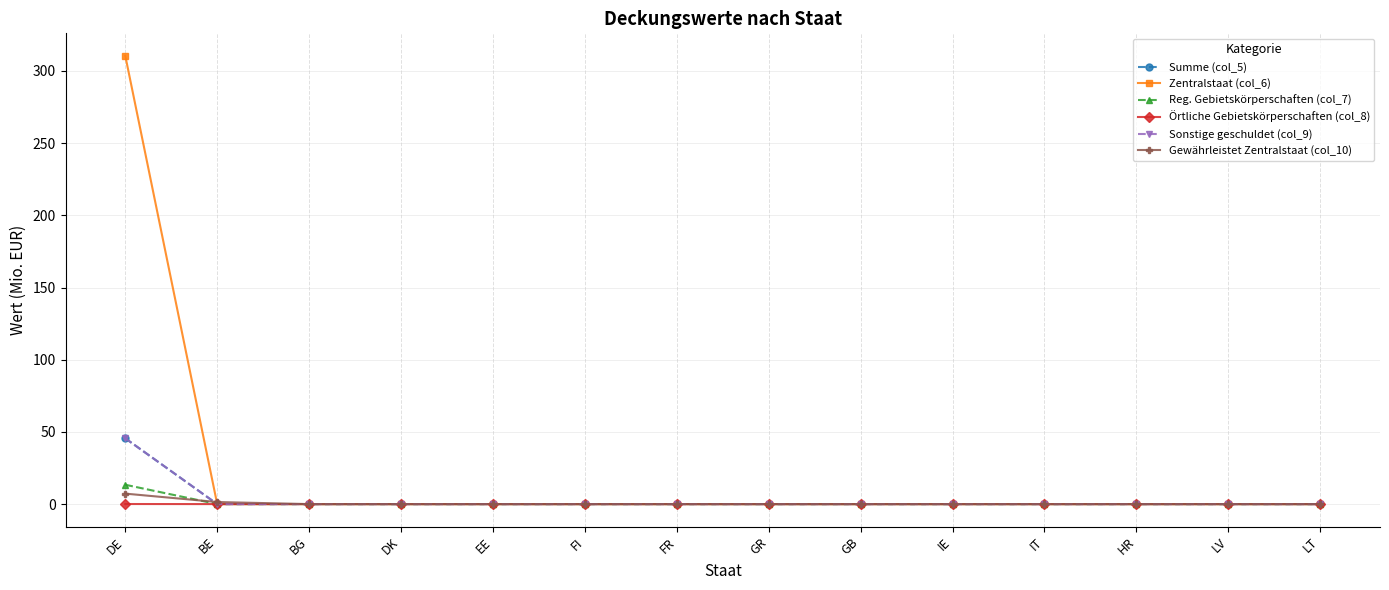

Does the chart have visible grid lines?

Yes